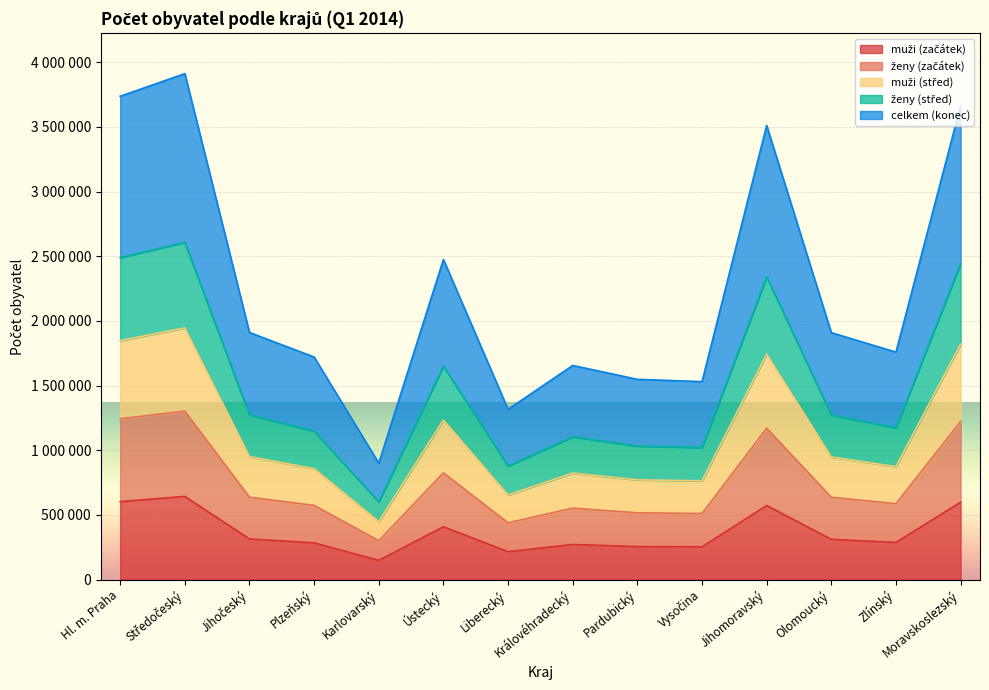

The celkem (konec) series shows 636356 at Olomoucký. True or false?

True